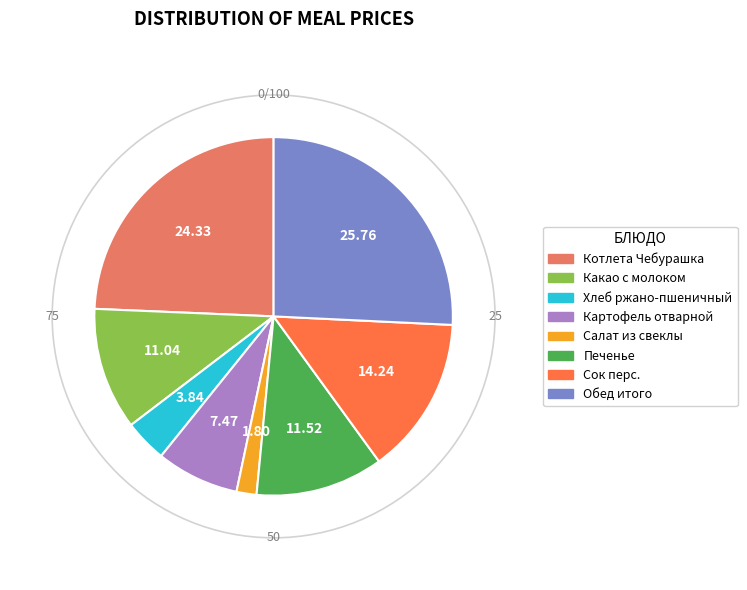

Is there a majority slice in this chart?

No